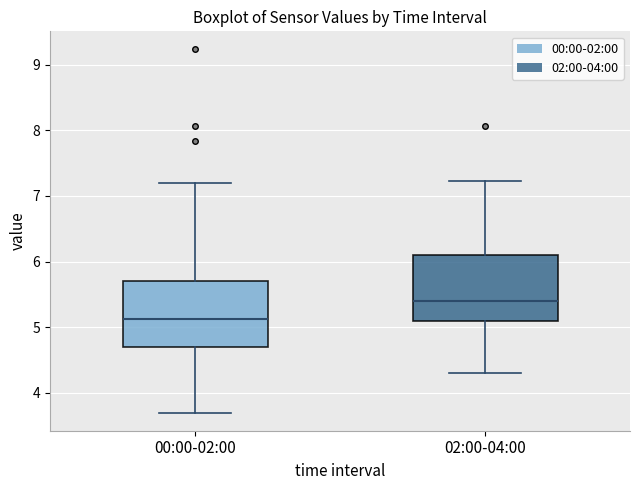

Reading left to right, read every box against the y-axis: the position of its median line, the range the box covers, and the ends of its whiskers. The values are not printed on the chart, so give them approximately, as read against the axis.

00:00-02:00: median 5.1, box 4.7 to 5.7, whiskers 3.7 to 7.2
02:00-04:00: median 5.4, box 5.1 to 6.1, whiskers 4.3 to 7.2